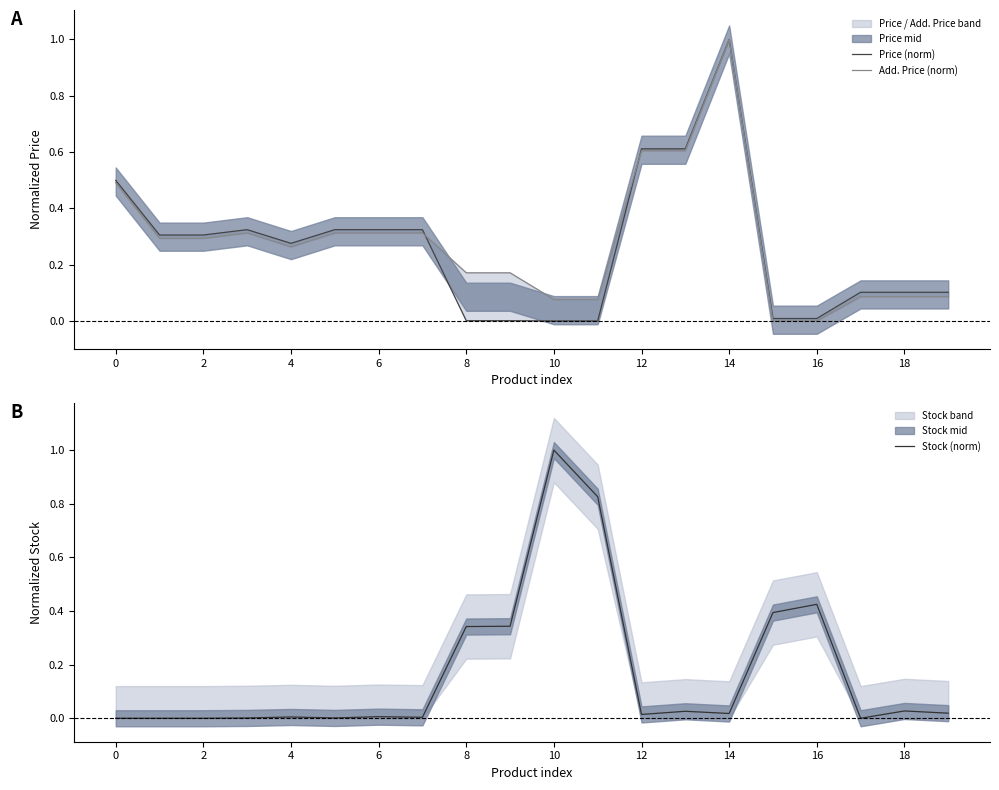

At how many categories does at least one series exceed 0?

20